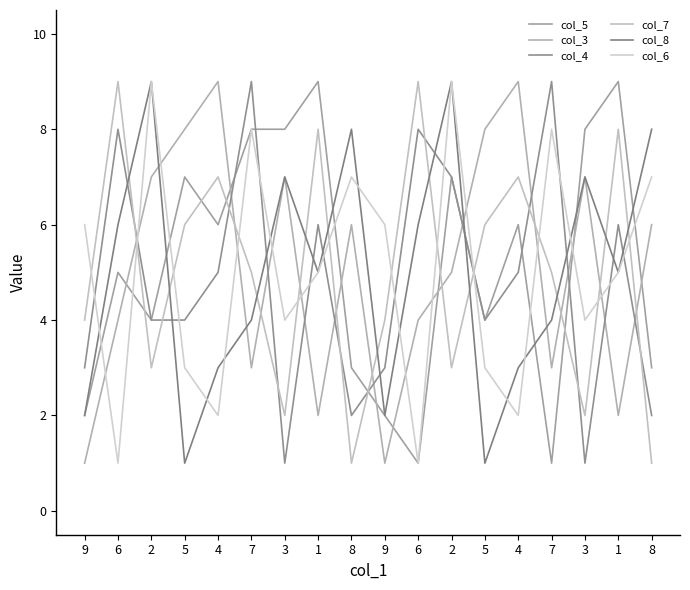

How many lines are shown in the chart?

6